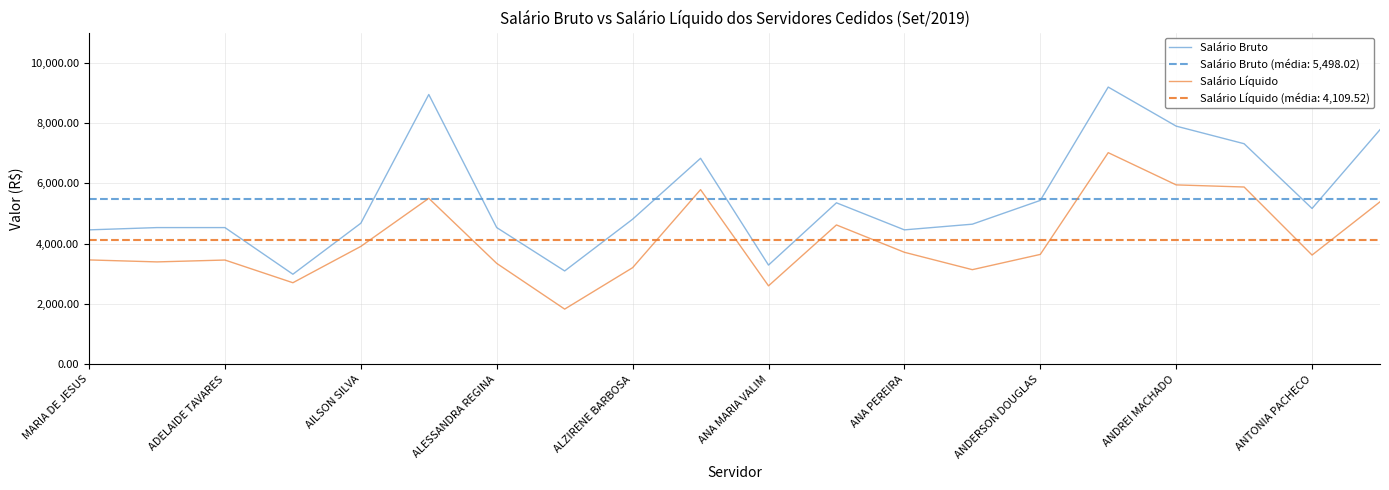

The value of Salário Líquido at MARIA DE JESUS is 4990.0. True or false?

False